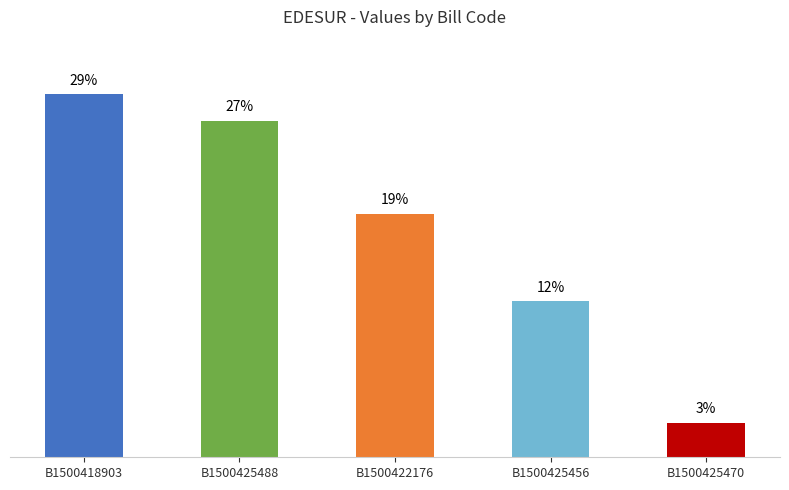

Are the bars horizontal?

No